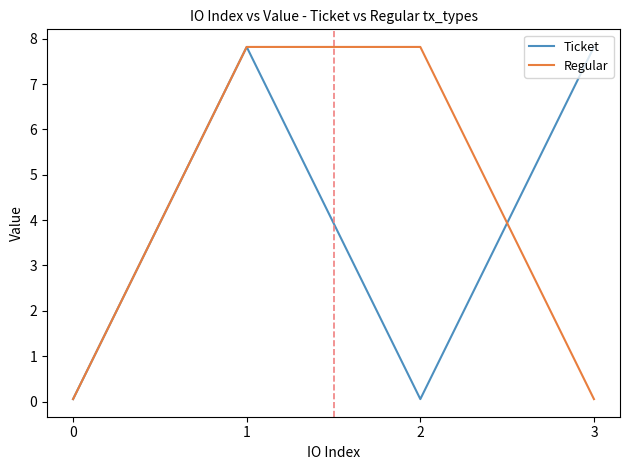

Between 1 and 3, which series saw the biggest shift?

Regular